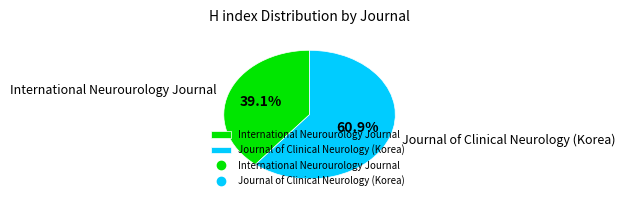

Rank the categories by value from lowest to highest.

International Neurourology Journal, Journal of Clinical Neurology (Korea)